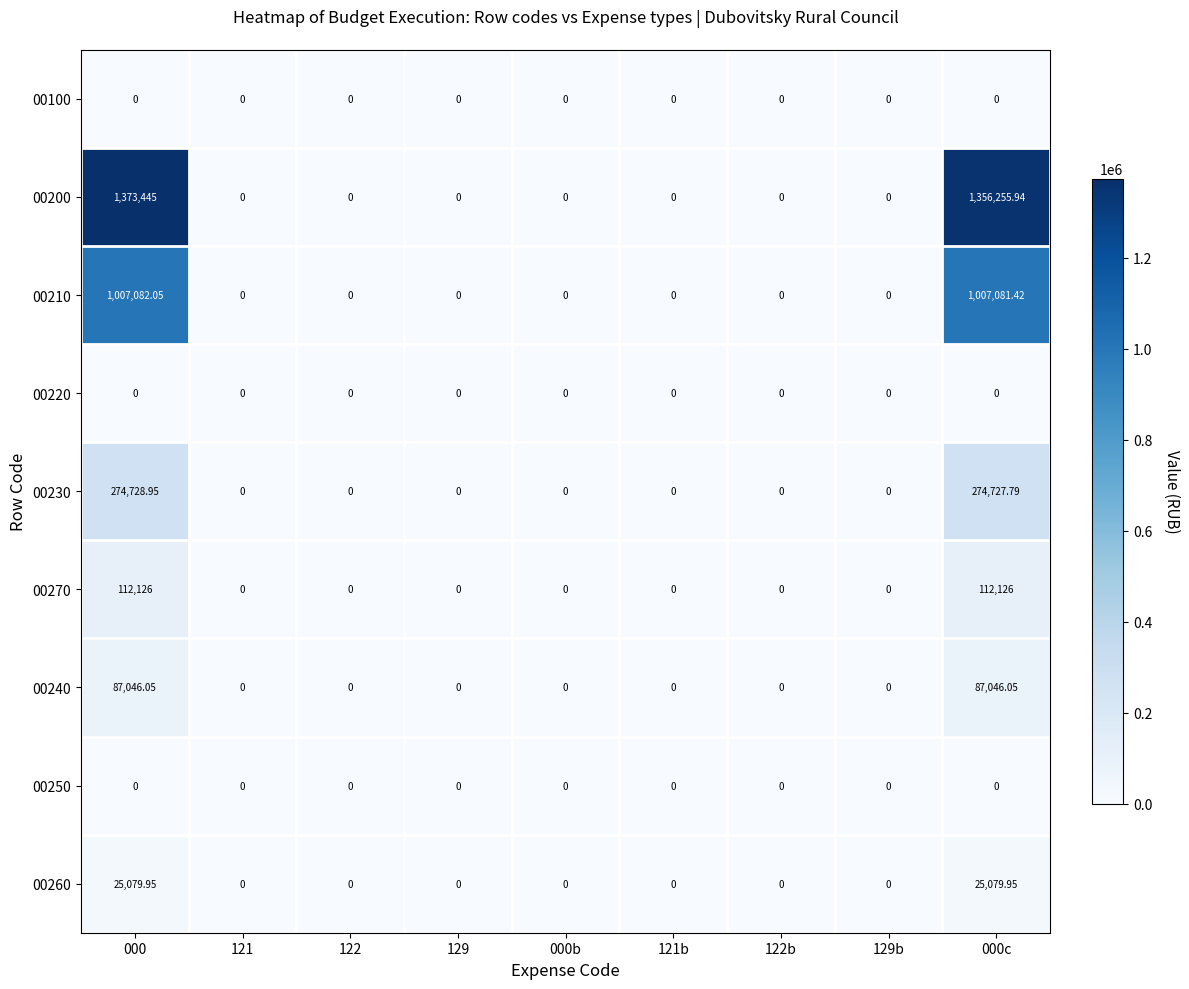

Is the value of 00230 at 000 greater than the value of 00250 at 121b?

Yes